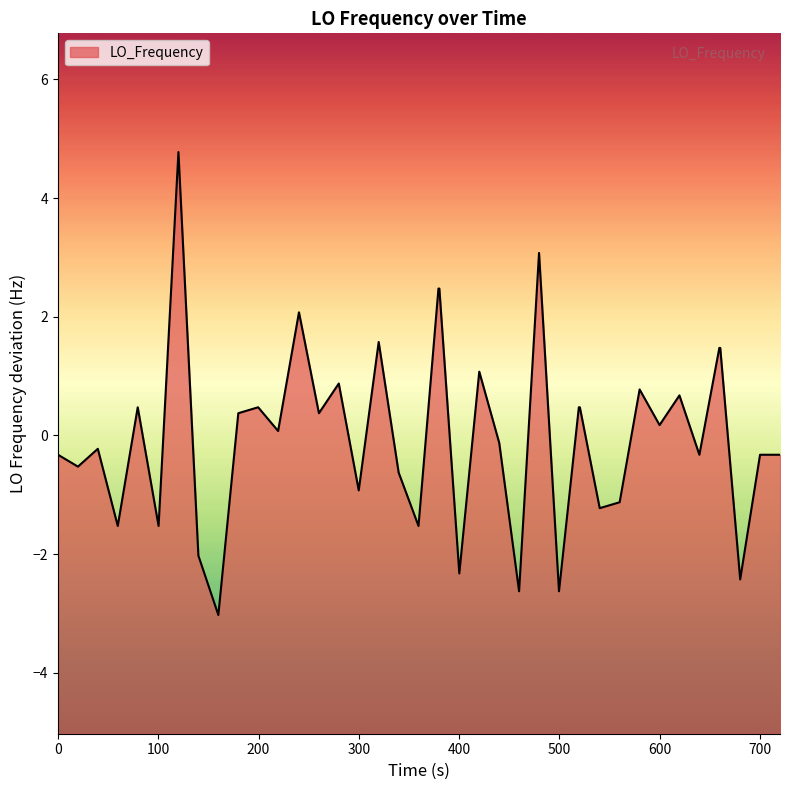

What is the difference between the maximum and minimum values?

7.8